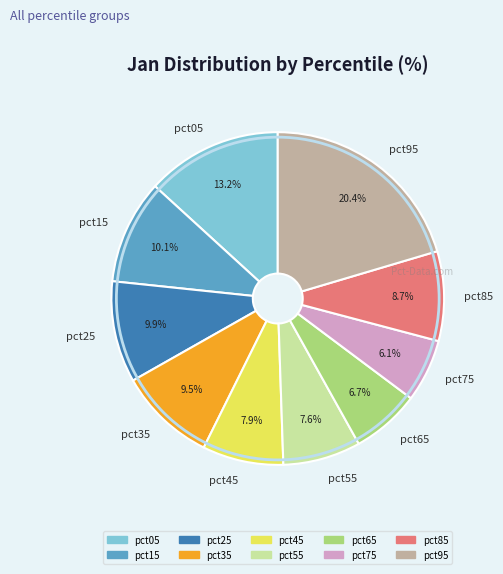

To the nearest percent, what is the difference between the largest and smallest slice percentages?

14%